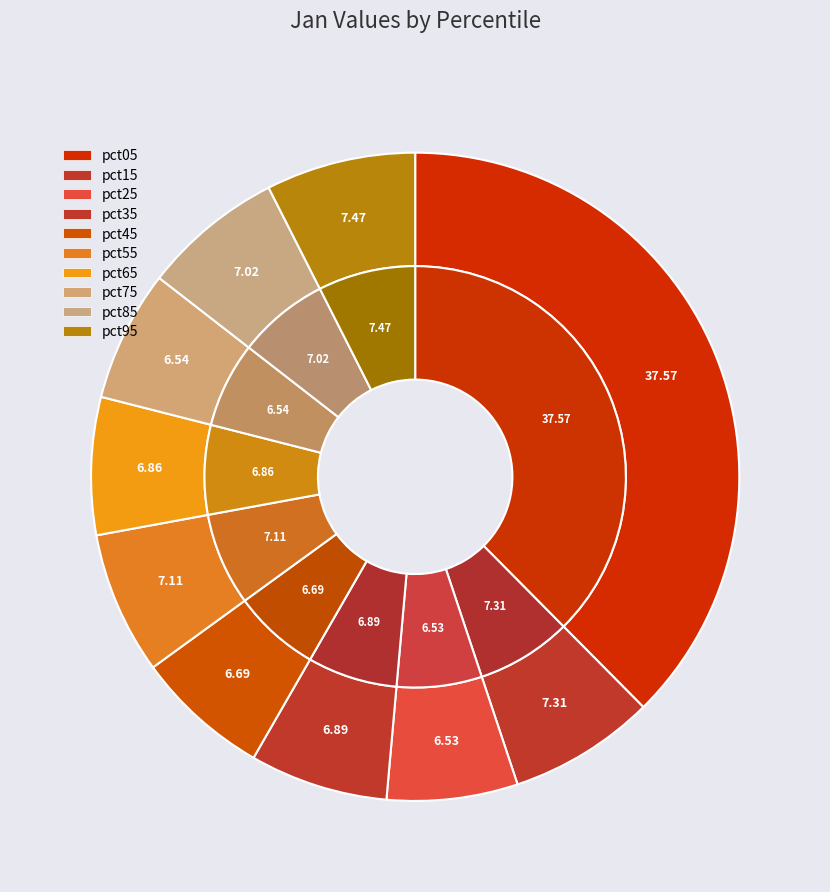

What is the total percentage of pct15 and pct25?

13.8%